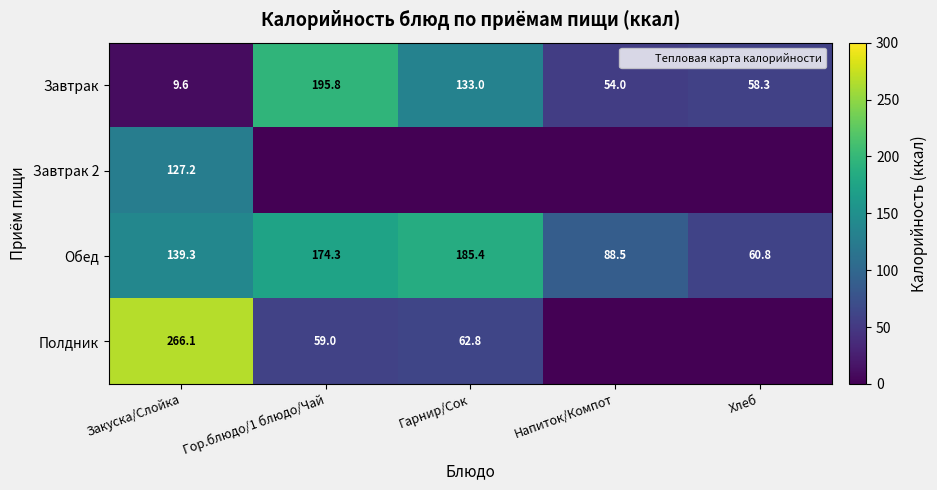

What is the difference between the maximum and second lowest values in the Обед series?

96.9